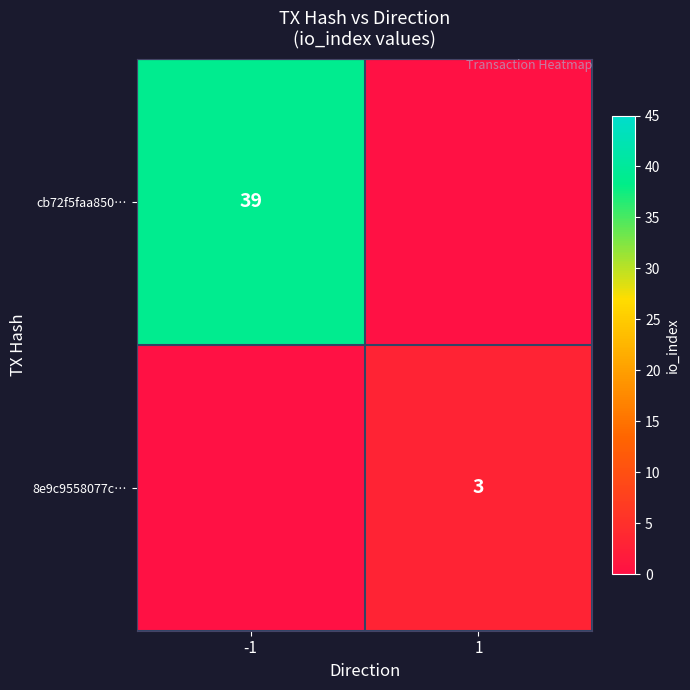

The 8e9c9558077c… series shows 4 at 1. True or false?

False